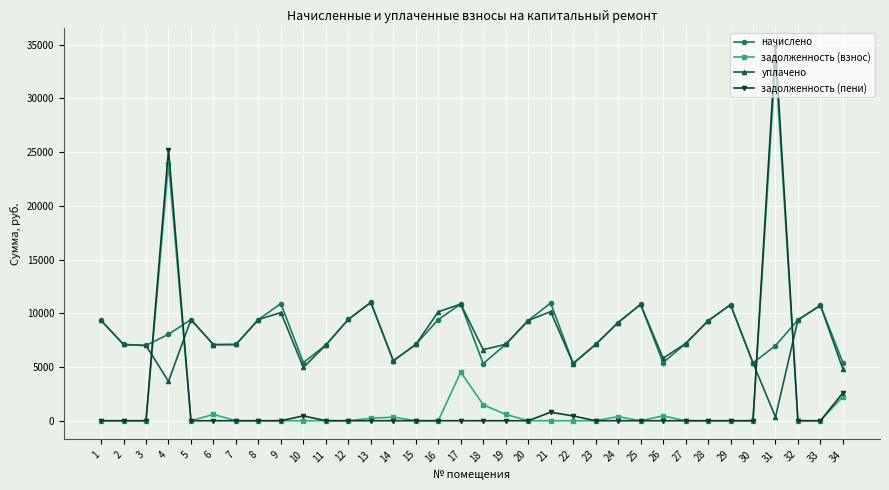

How many categories are shown in the chart?

34